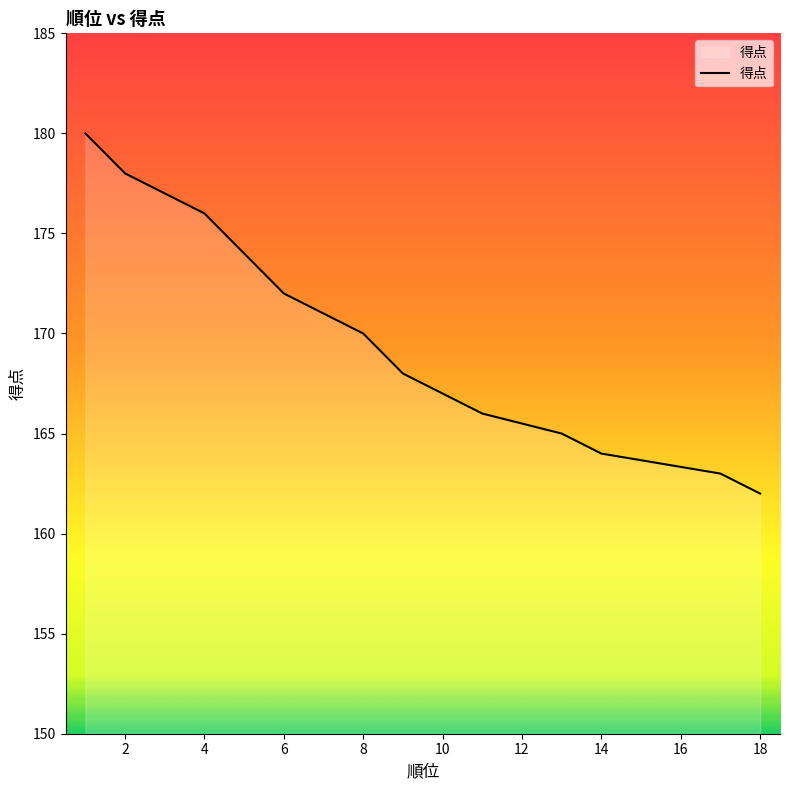

How many series are shown in this chart?

1